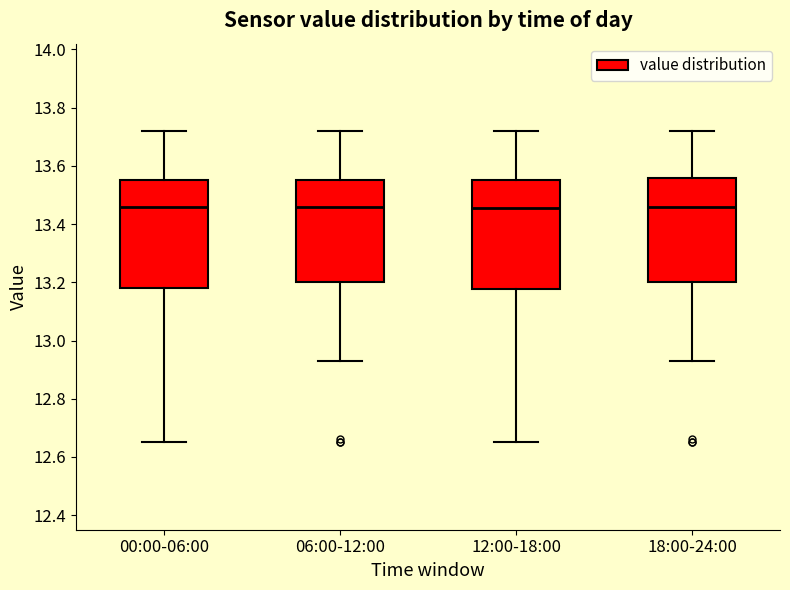

Where does the lower whisker of the box for 06:00-12:00 end on the y-axis? The values are not printed on the chart, so give them approximately, as read against the axis.

12.94